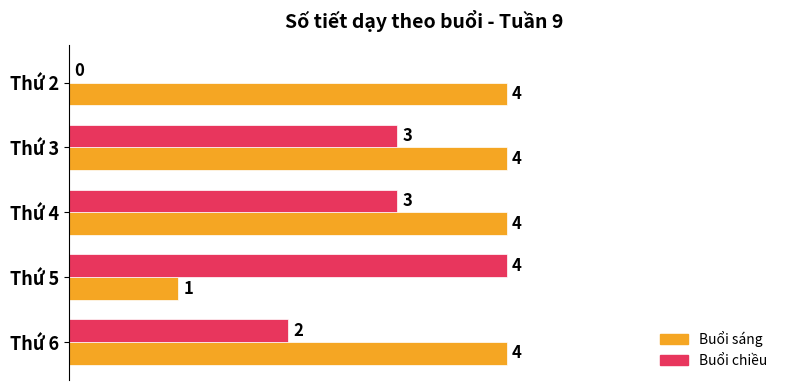

Which series changed the most between Thứ 2 and Thứ 5?

Buổi chiều